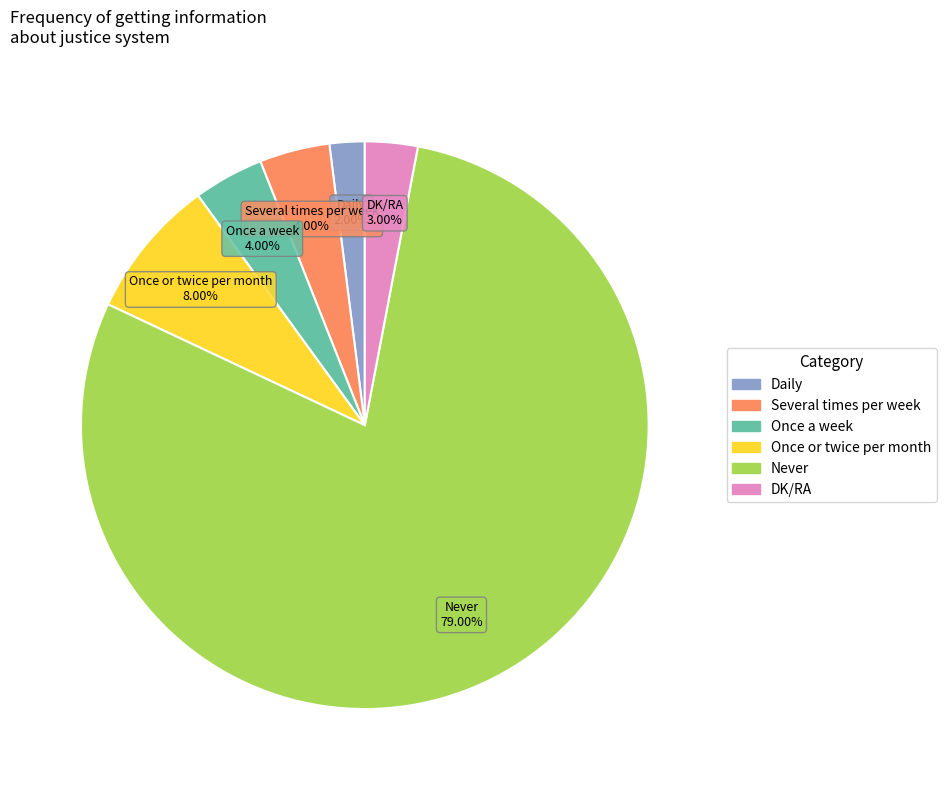

Approximately how many times larger is the value at Several times per week compared to Once or twice per month?

0.5